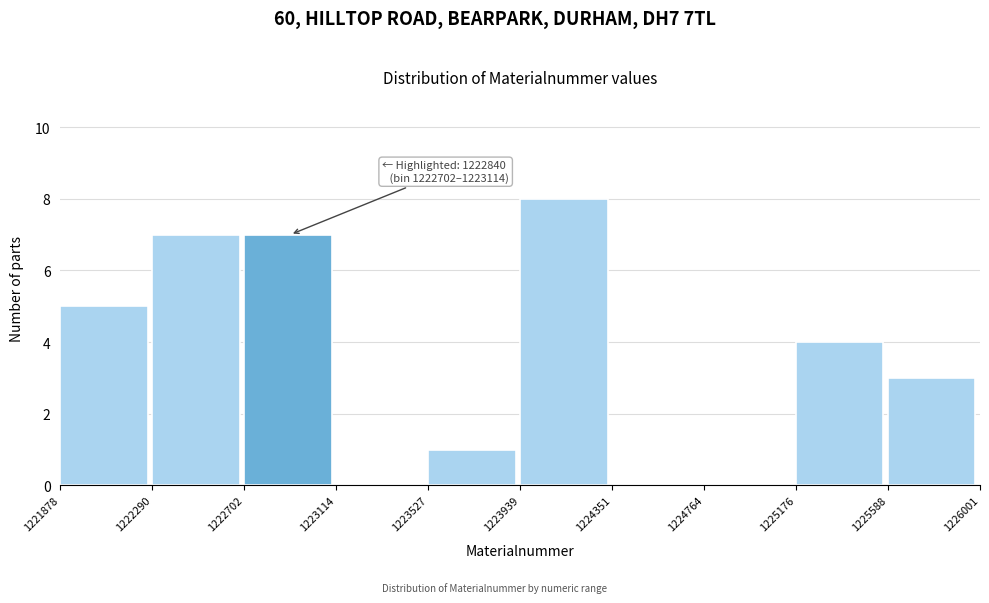

Which range on the x-axis has the tallest bar?

1223939 to 1224351